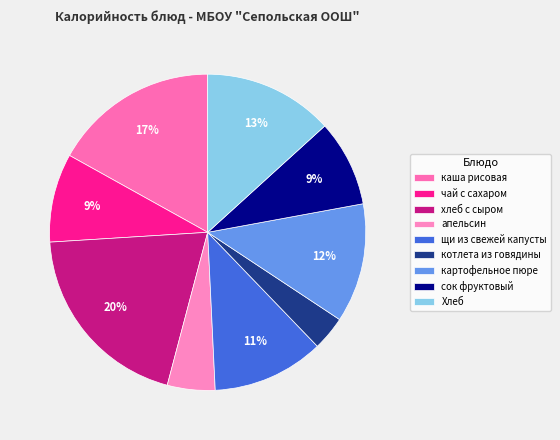

What is the total percentage of Хлеб and щи из свежей капусты?

24.7%